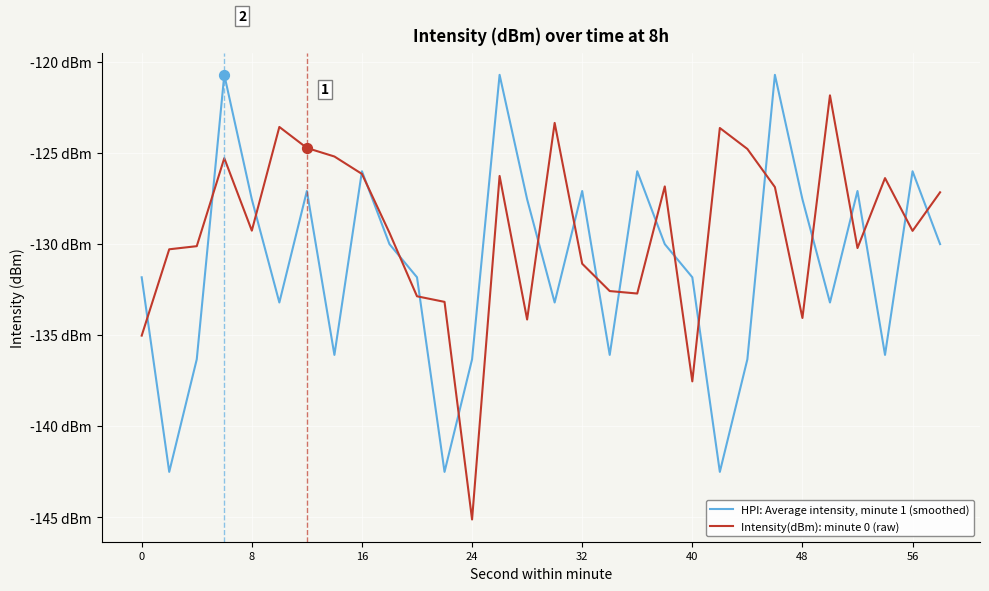

Is this an area chart (filled region under the line)?

No